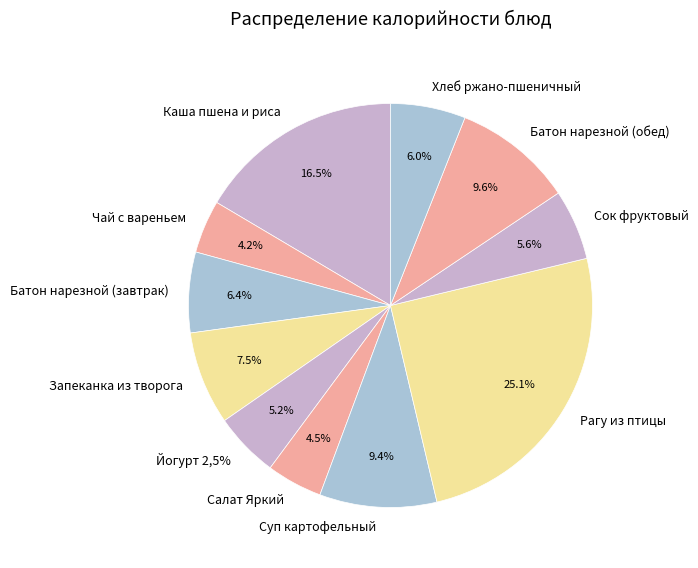

Rank the categories by value from lowest to highest.

Чай с вареньем, Салат Яркий, Йогурт 2,5%, Сок фруктовый, Хлеб ржано-пшеничный, Батон нарезной (завтрак), Запеканка из творога, Суп картофельный, Батон нарезной (обед), Каша пшена и риса, Рагу из птицы